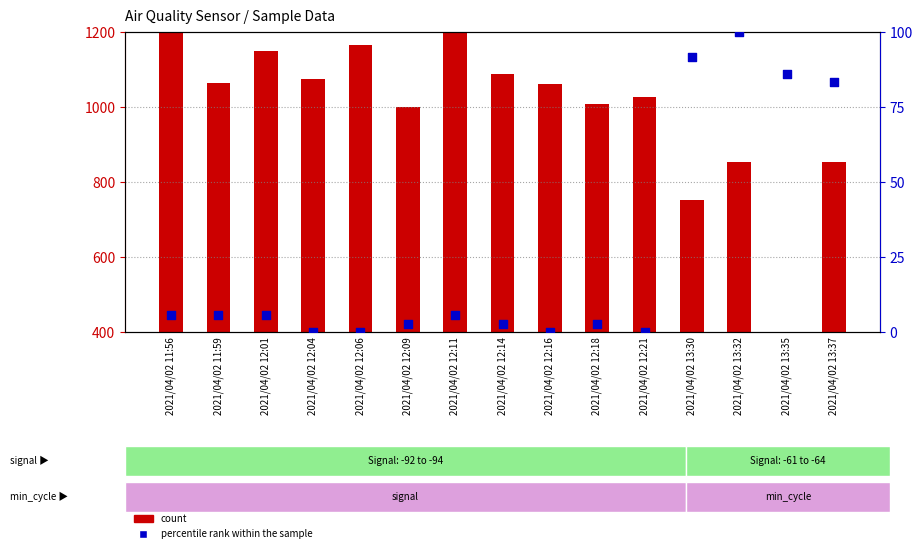

Which series contains the lowest Y value?

percentile rank within the sample